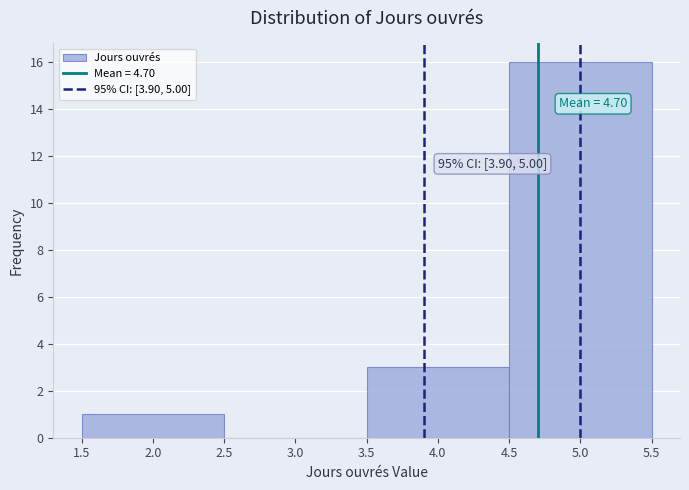

Over which range of the x-axis is the bar tallest?

4.5 to 5.5